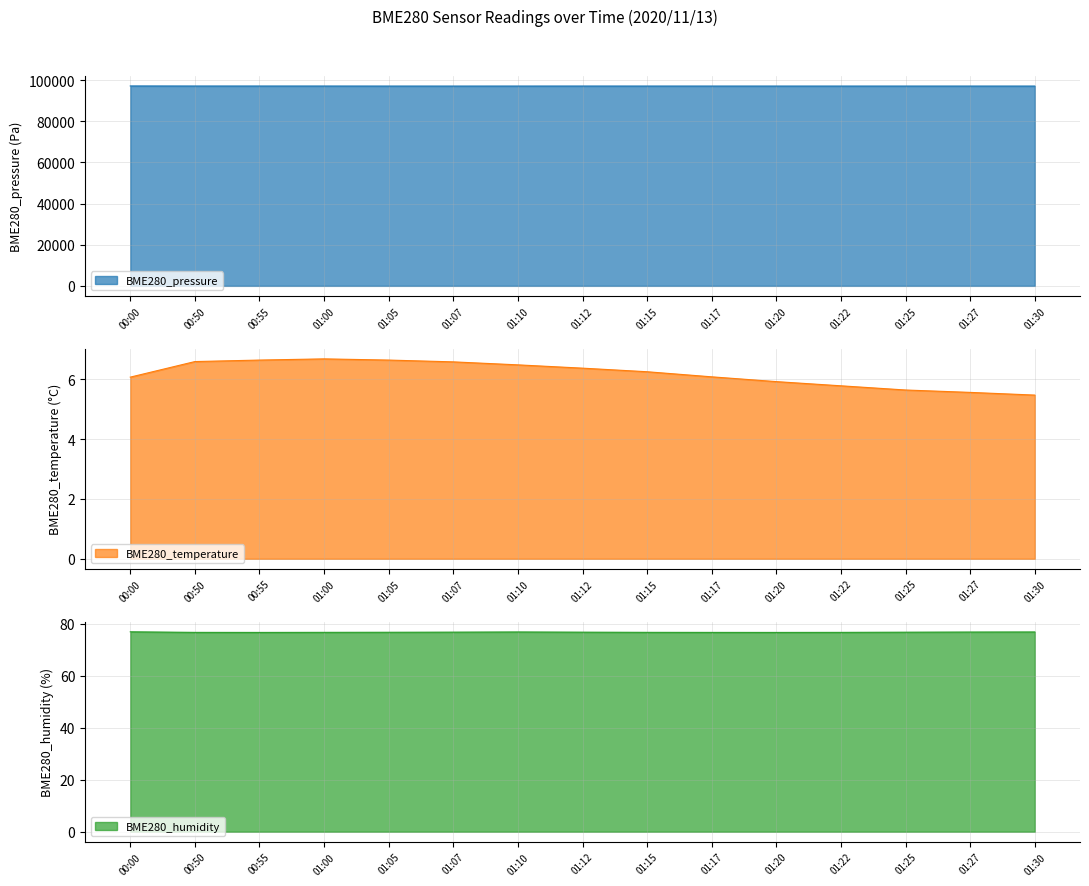

What is the label of the 11th point from the left?

01:20